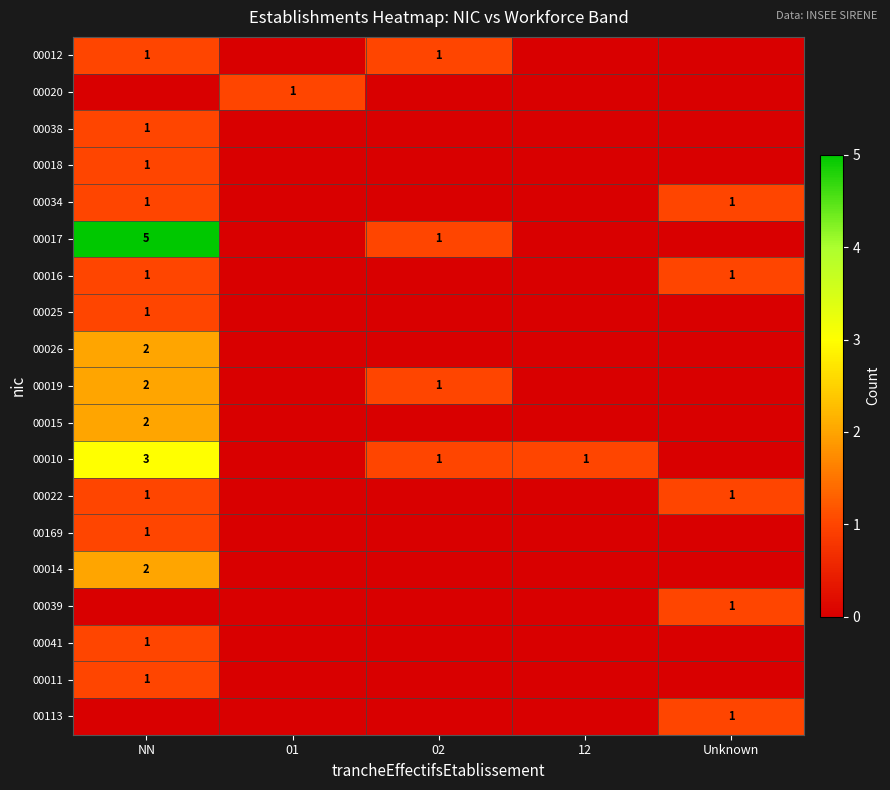

What is the total value across all series at 12?

1